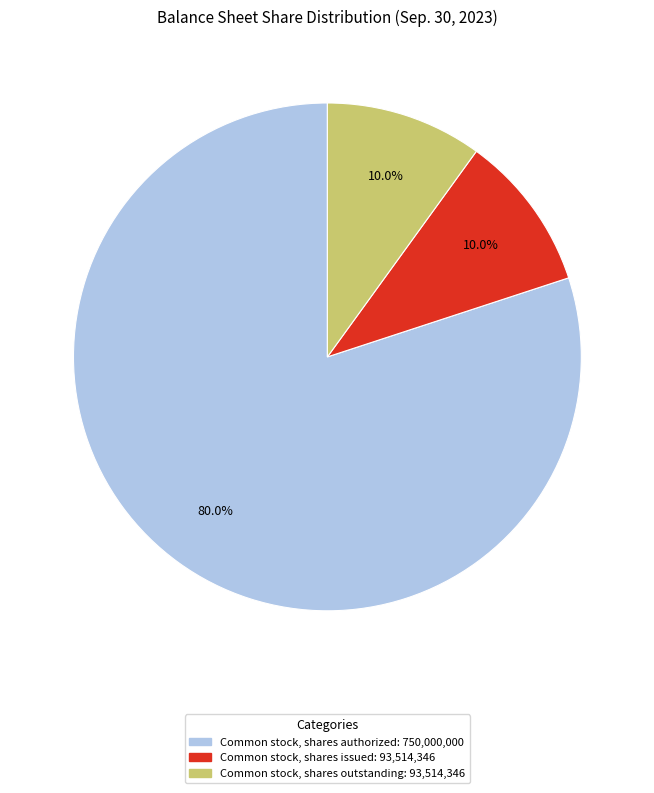

Combined, what portion of the pie is Common stock, shares authorized: 750,000,000 and Common stock, shares outstanding: 93,514,346?

90.0%